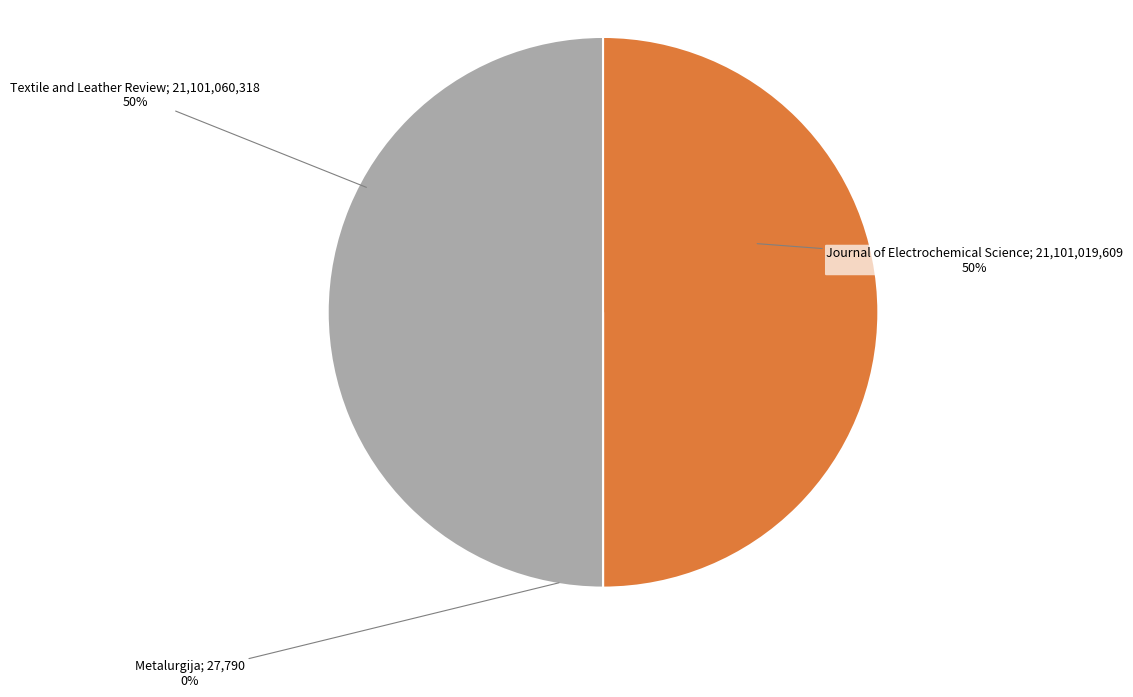

Combined, what portion of the pie is Journal of Electrochemical Science and Textile and Leather Review?

100.0%